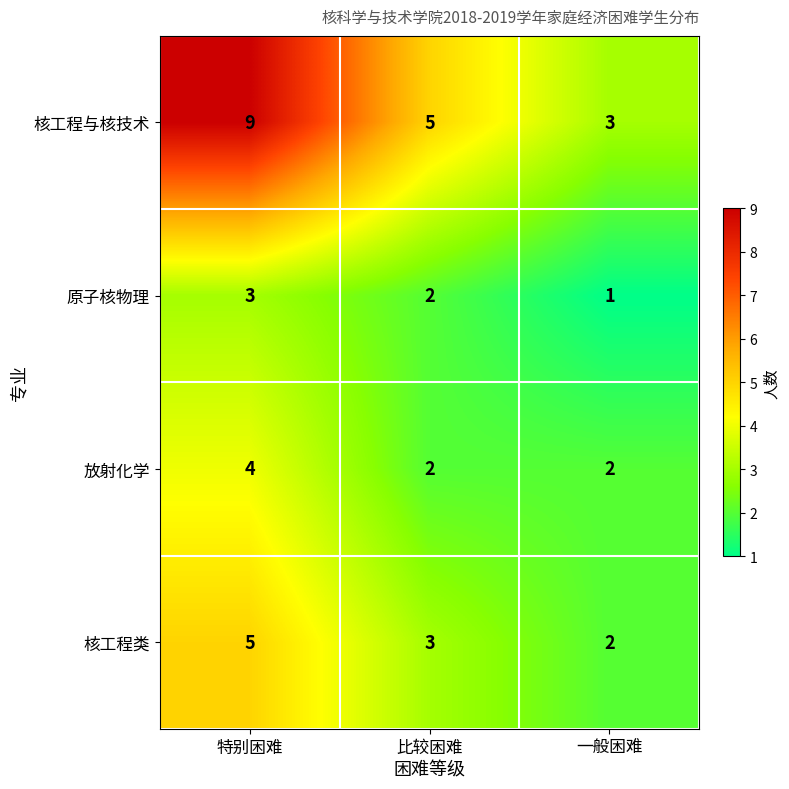

How many series are shown in this chart?

4